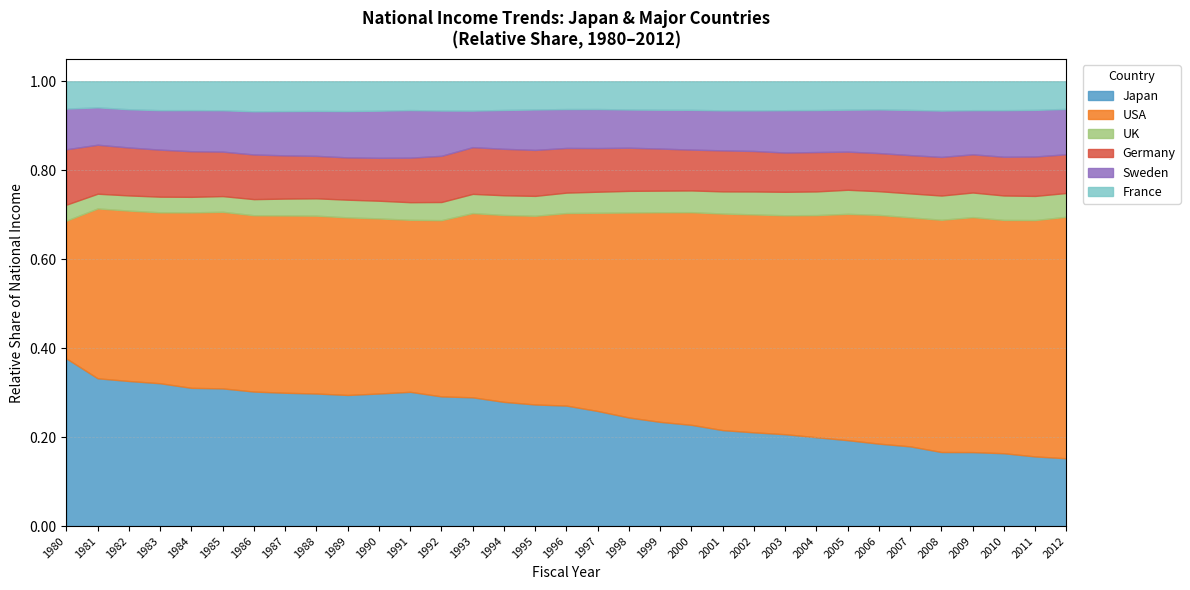

The Germany series shows 1763820 at 1990. True or false?

False